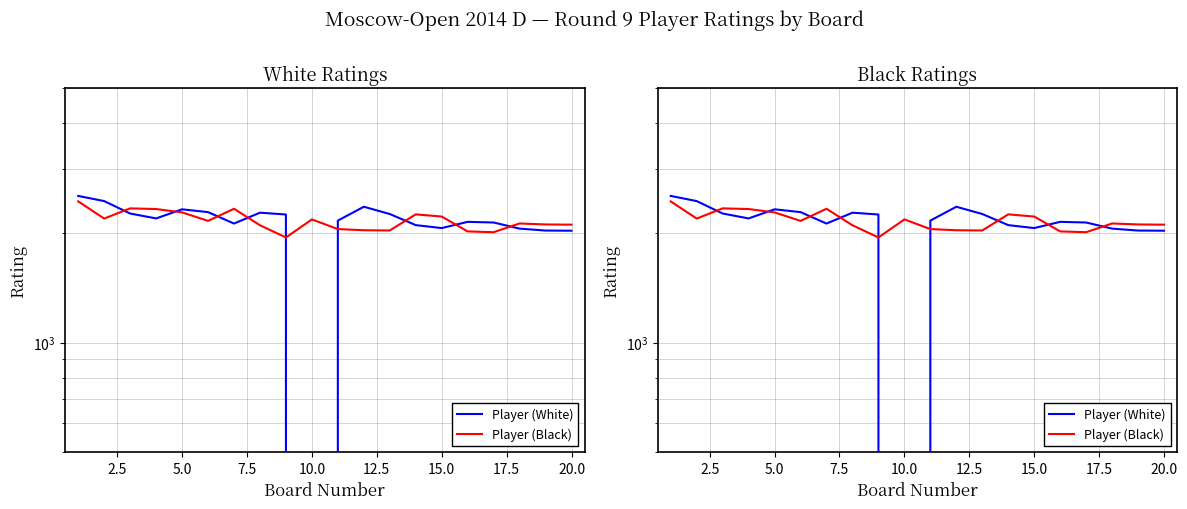

Reading right to left, extract all data points from this chart.

Player (White): 2029	2031	2056	2137	2146	2063	2102	2255	2361	2163	0	2248	2274	2123	2282	2323	2193	2262	2447	2528
Player (Black): 2108	2111	2124	2010	2020	2219	2250	2032	2035	2050	2179	1944	2100	2331	2159	2278	2327	2337	2191	2442